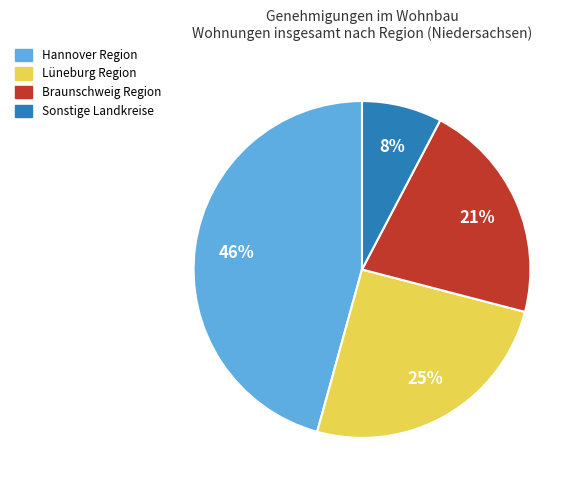

How many slices are in this pie chart?

4